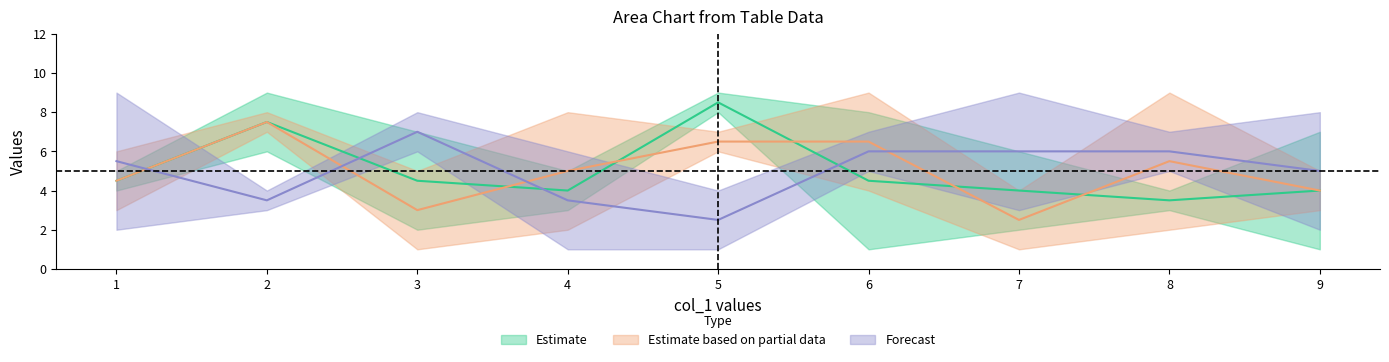

Is this an area chart (filled region under the line)?

No